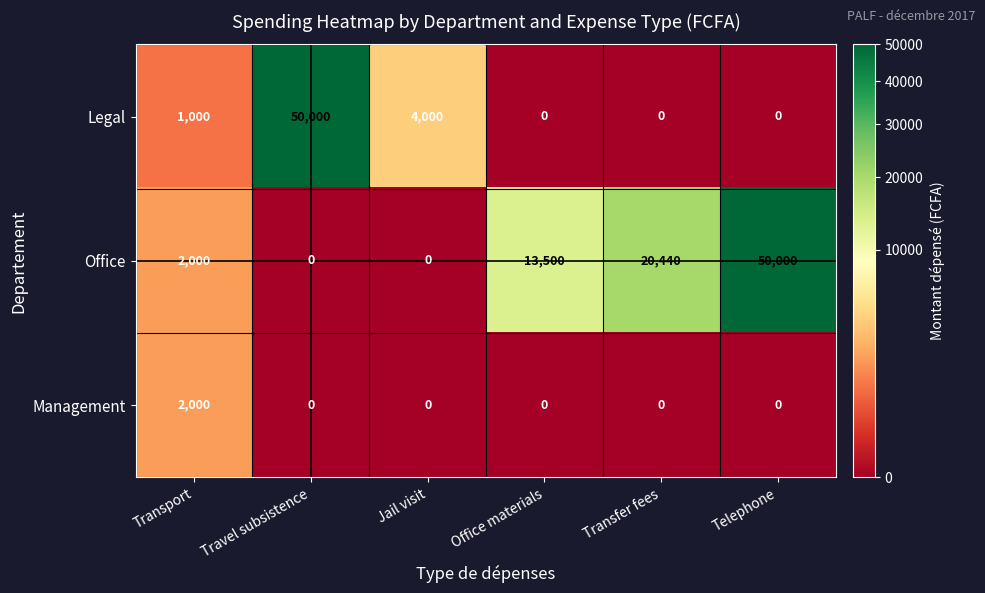

Reading left to right, what are all the values shown in this chart?

Legal: Transport=1000	Travel subsistence=50000	Jail visit=4000	Office materials=0	Transfer fees=0	Telephone=0
Office: Transport=2000	Travel subsistence=0	Jail visit=0	Office materials=13500	Transfer fees=20440	Telephone=50000
Management: Transport=2000	Travel subsistence=0	Jail visit=0	Office materials=0	Transfer fees=0	Telephone=0